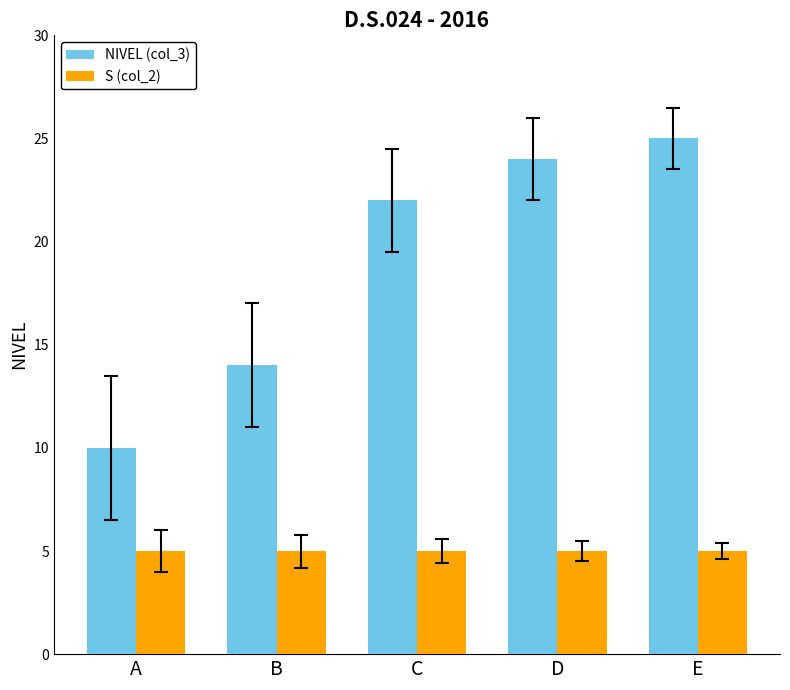

At which category does the chart reach its peak across all series?

E